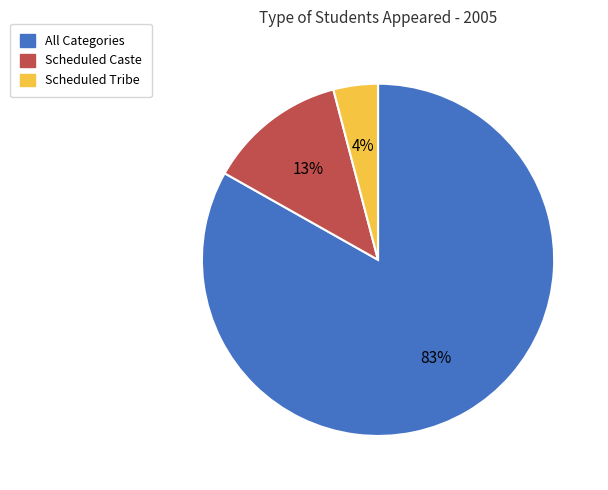

What percentage is the Scheduled Tribe slice, to the nearest percent?

4%